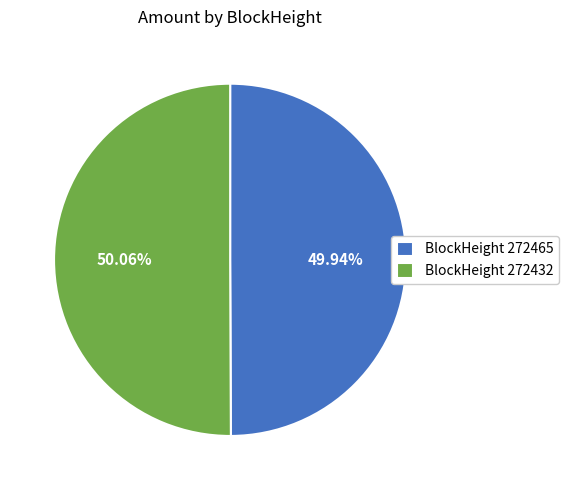

Does any single category account for the majority?

Yes